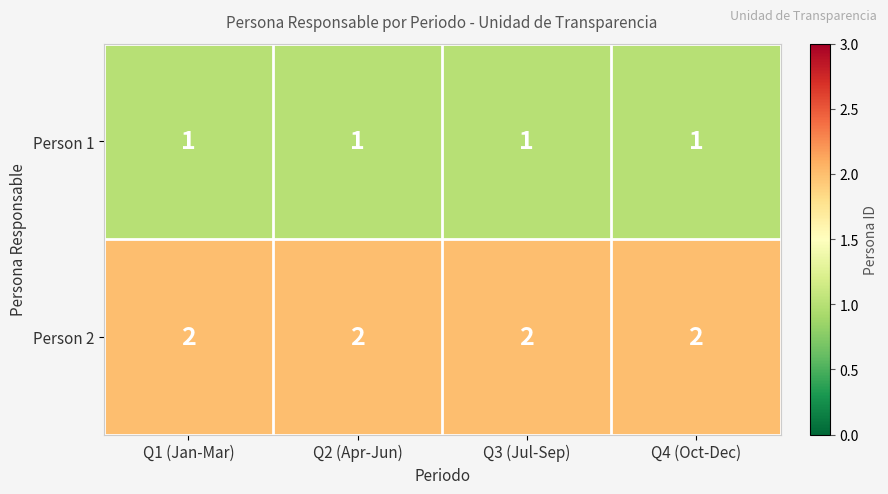

What is the sum of the Person 2 values at Q4 (Oct-Dec) and Q2 (Apr-Jun)?

4